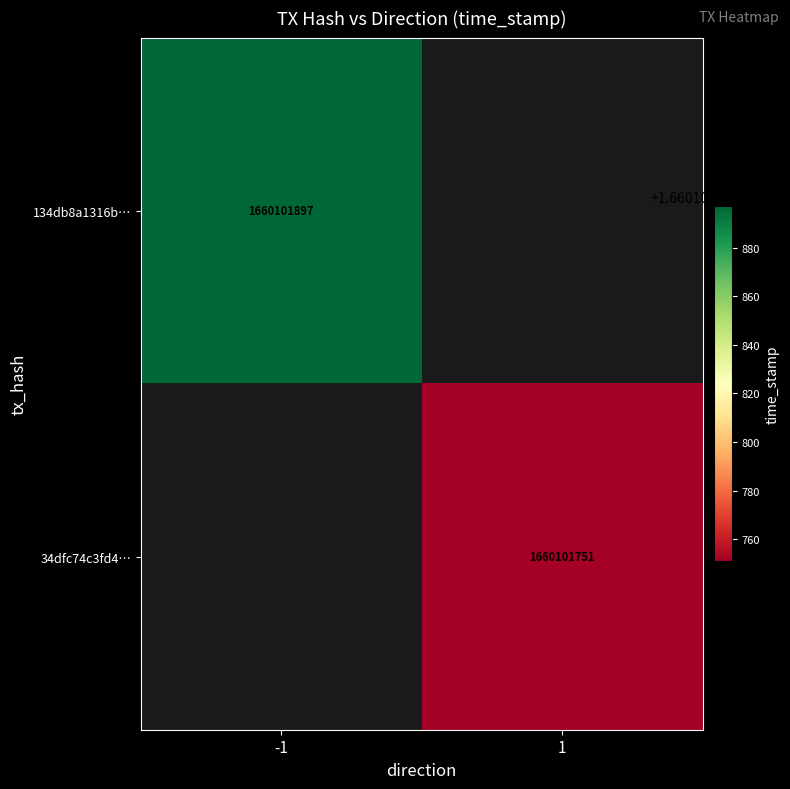

Is it true that 34dfc74c3fd4d7d4f43c45406c1dc9b2b06a1e5 equals -1034337615 at -1?

False